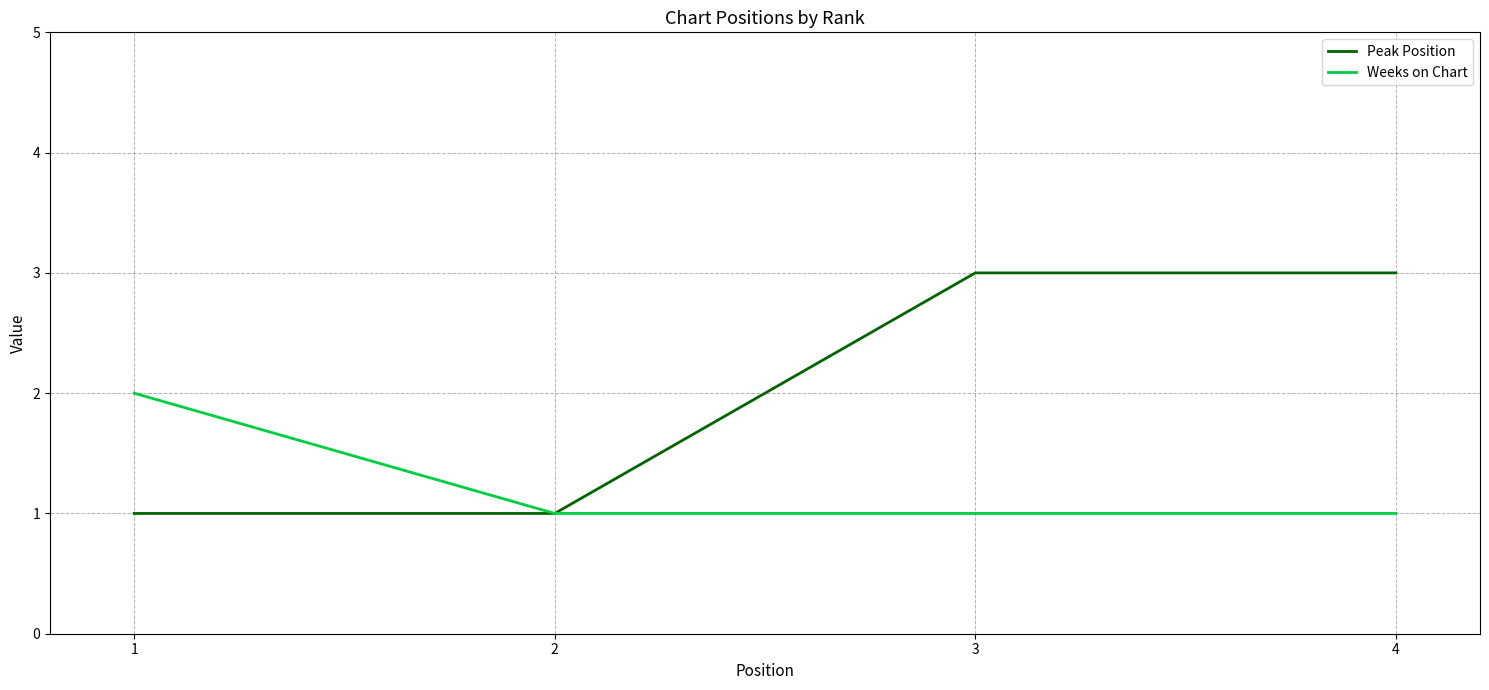

The value of Weeks on Chart at 2 is 0. True or false?

False